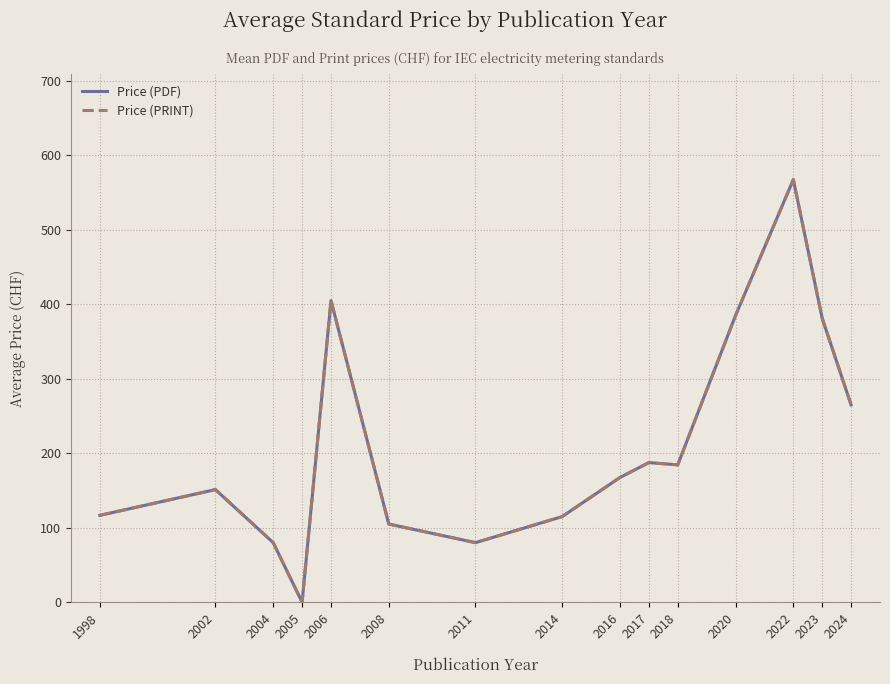

Where is the first local minimum for Price (PRINT)?

2005